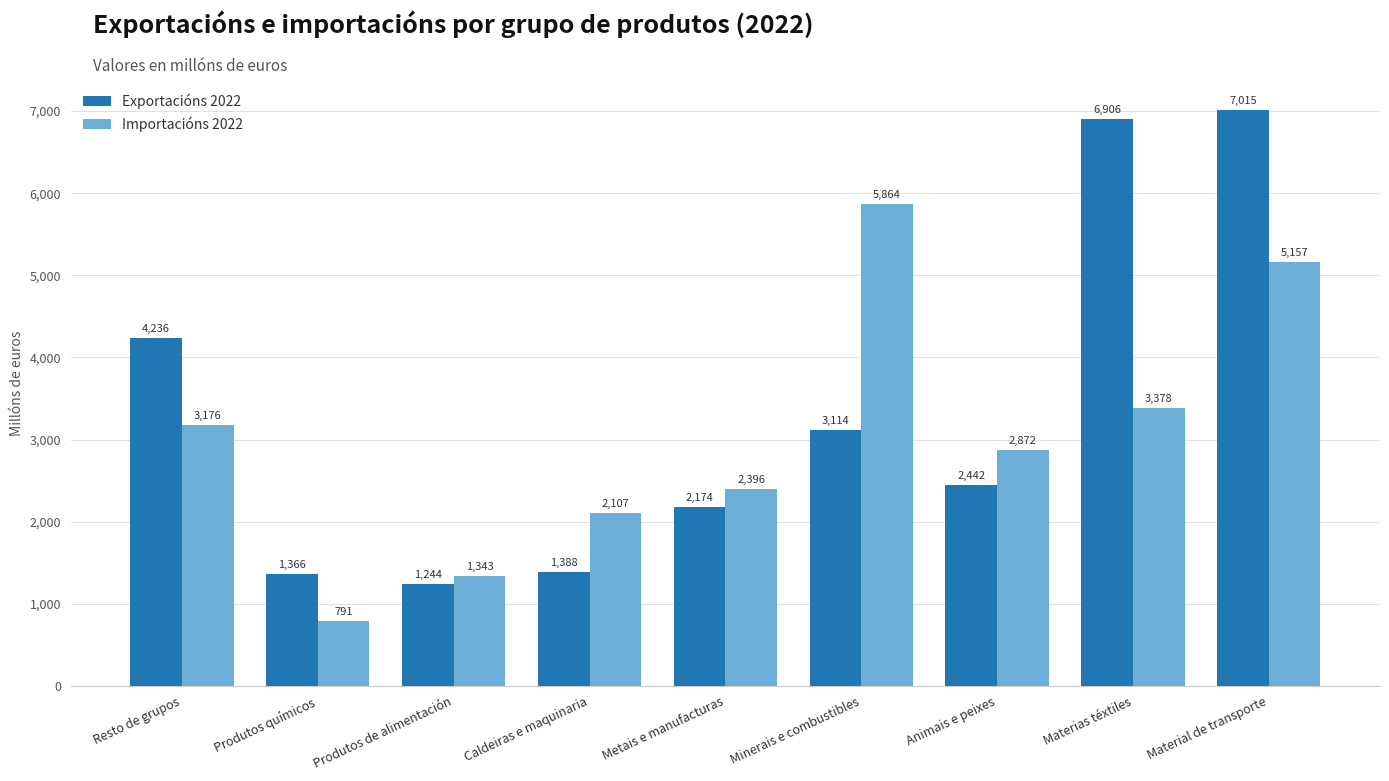

At which label does Importacións 2022 first exceed 2871?

Resto de grupos